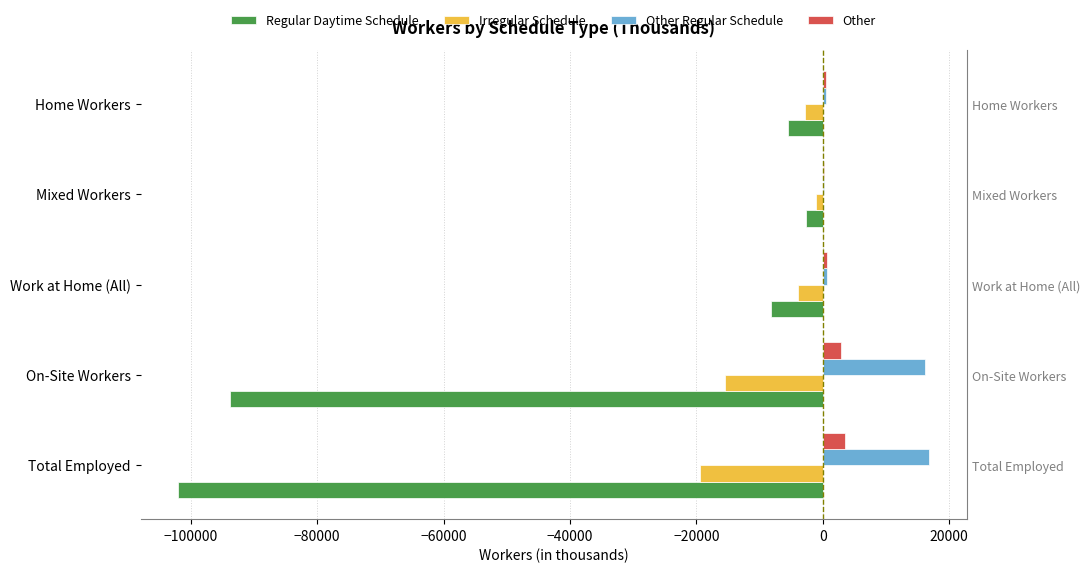

What is the value of the Other Regular Schedule bar at the 3rd from the left?

678